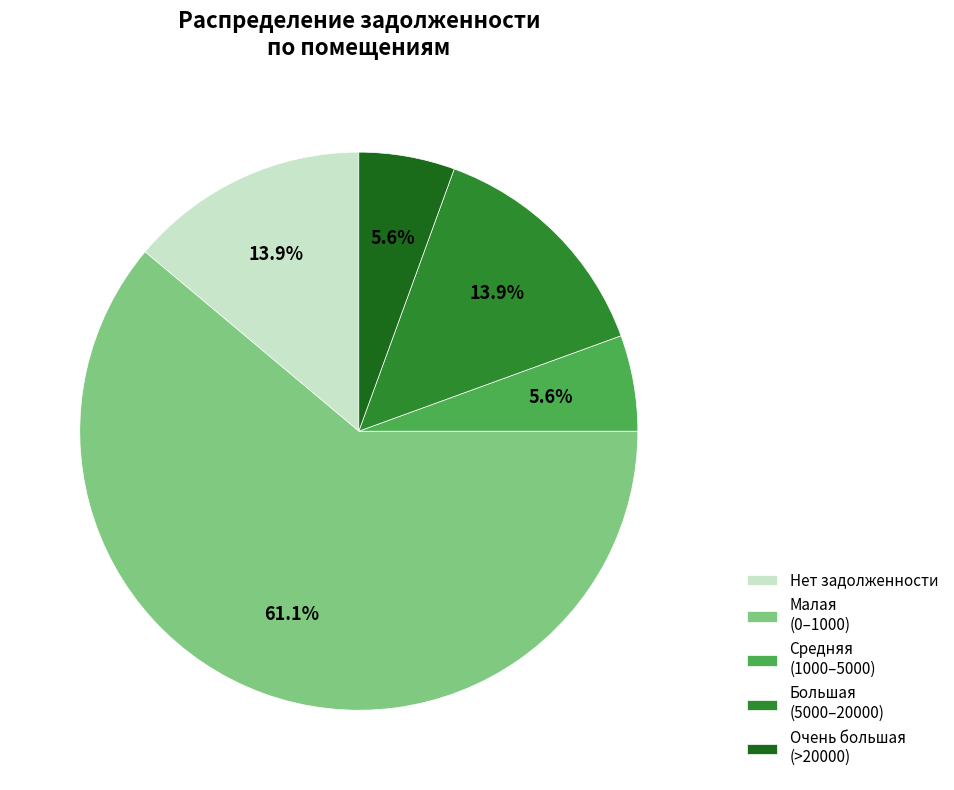

Which category has the biggest portion of the pie?

Малая (0–1000)